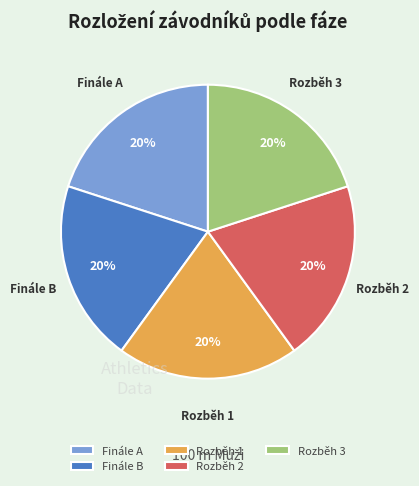

True or false: Rozběh 1 accounts for 11% of the total.

False